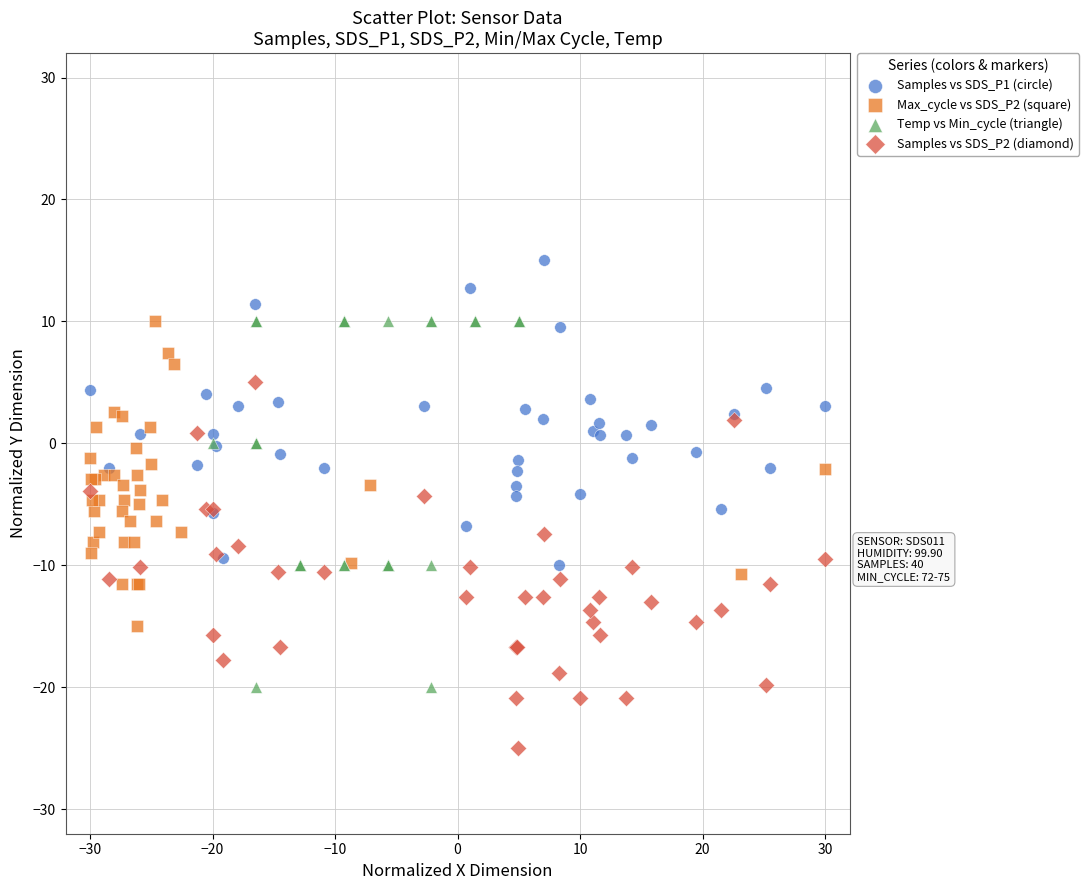

What are all the series names shown in the legend?

Samples vs SDS_P1 (circle), Max_cycle vs SDS_P2 (square), Temp vs Min_cycle (triangle), Samples vs SDS_P2 (diamond)